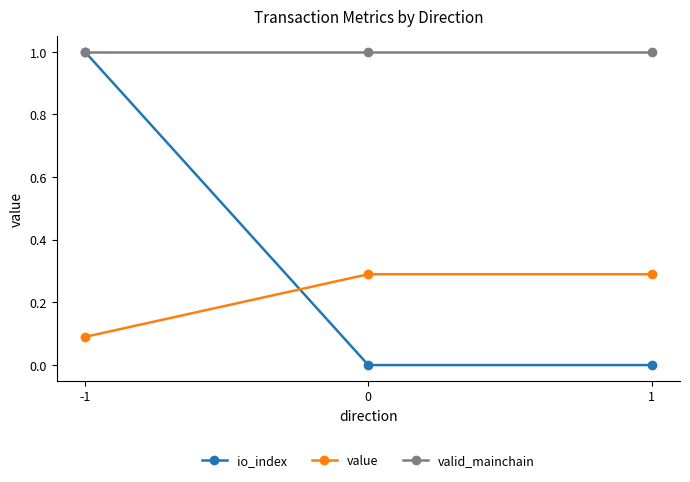

What is the value of the value point at the 3rd from the left?

0.3